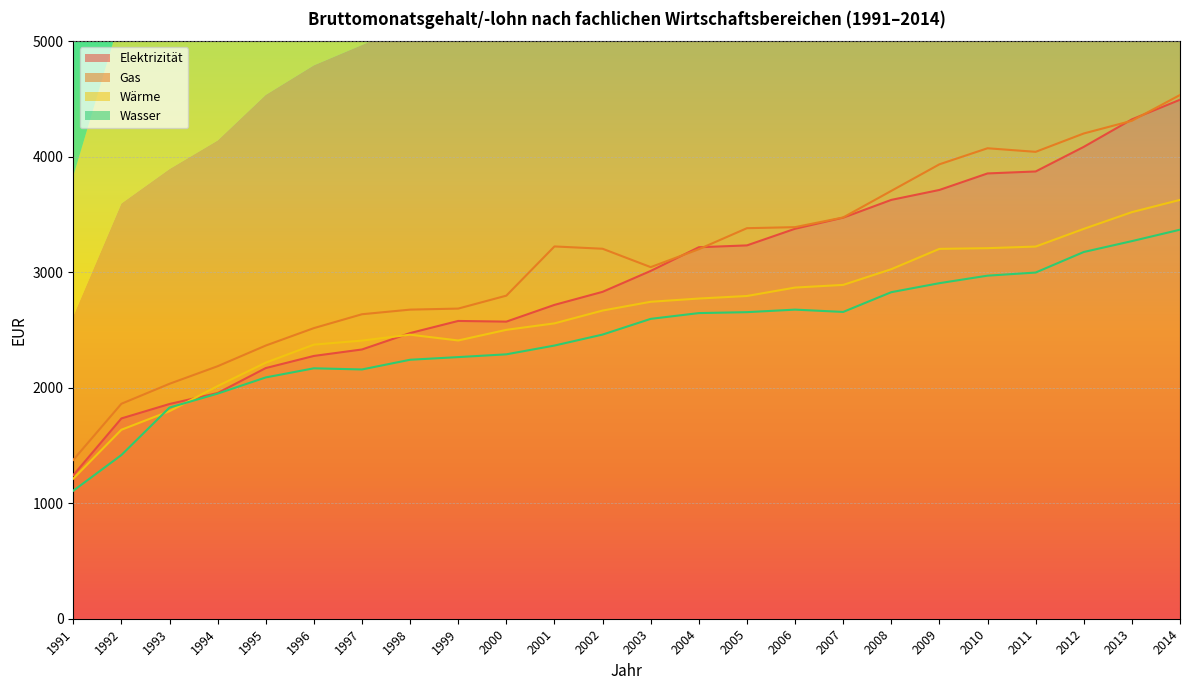

At which category does Wärme reach its first local valley?

1999